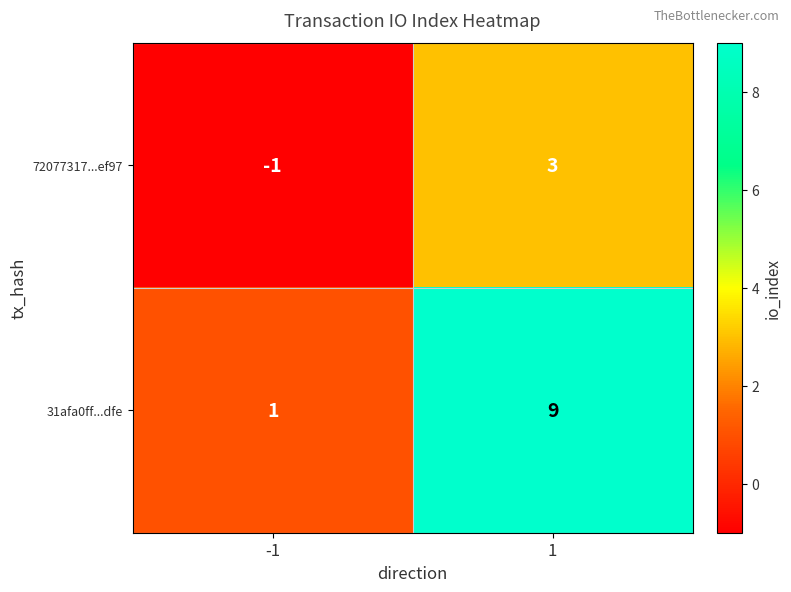

What is the sum of all 31afa0ff...dfe values?

10